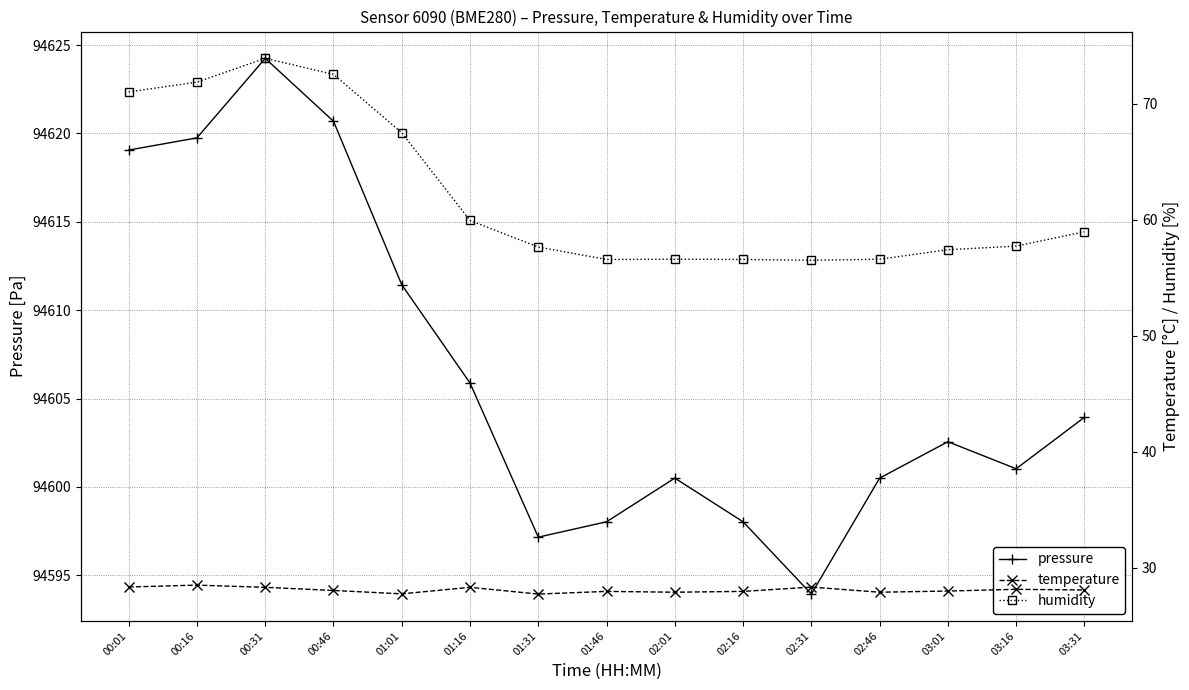

What is the approximate value of pressure at 02:16?

94598.0